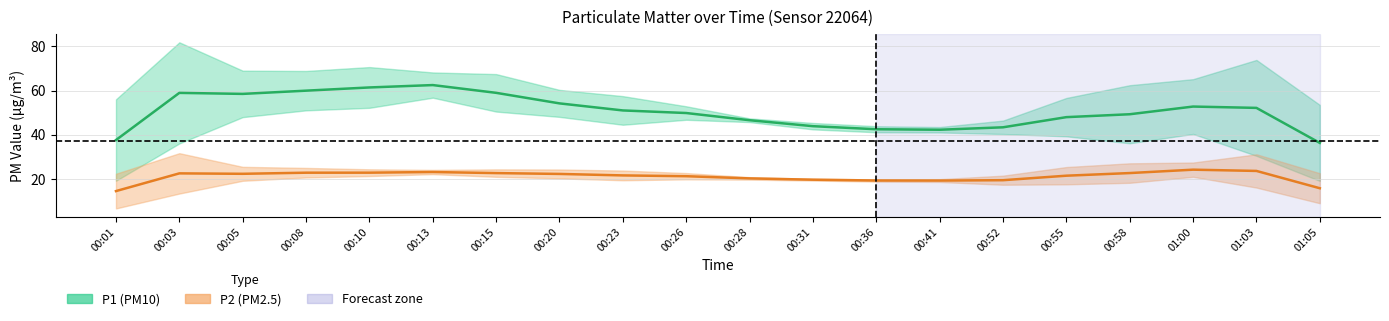

Does the chart have visible grid lines?

Yes